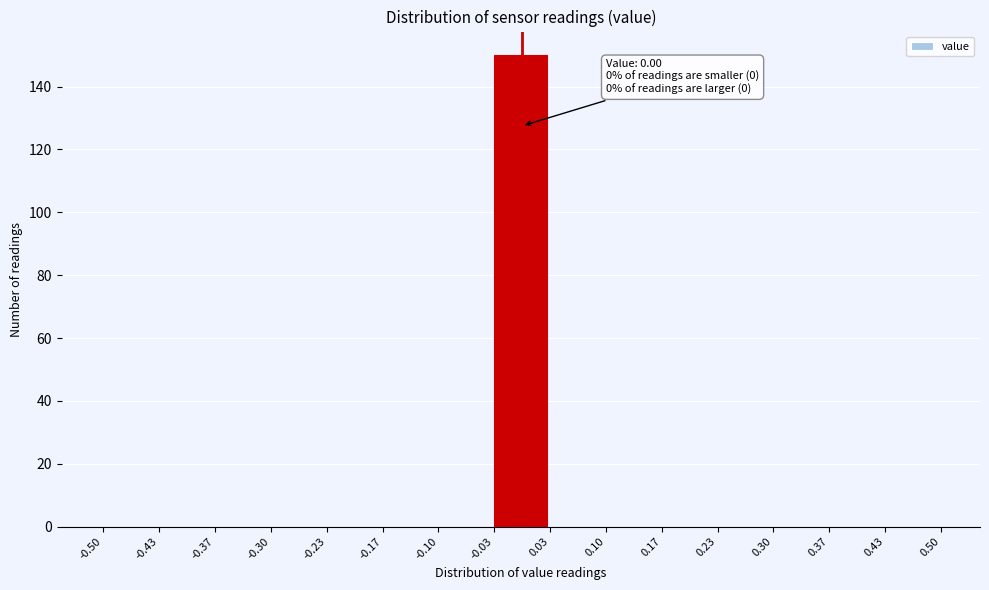

Over which range of the x-axis is the bar tallest?

-0.03 to 0.03